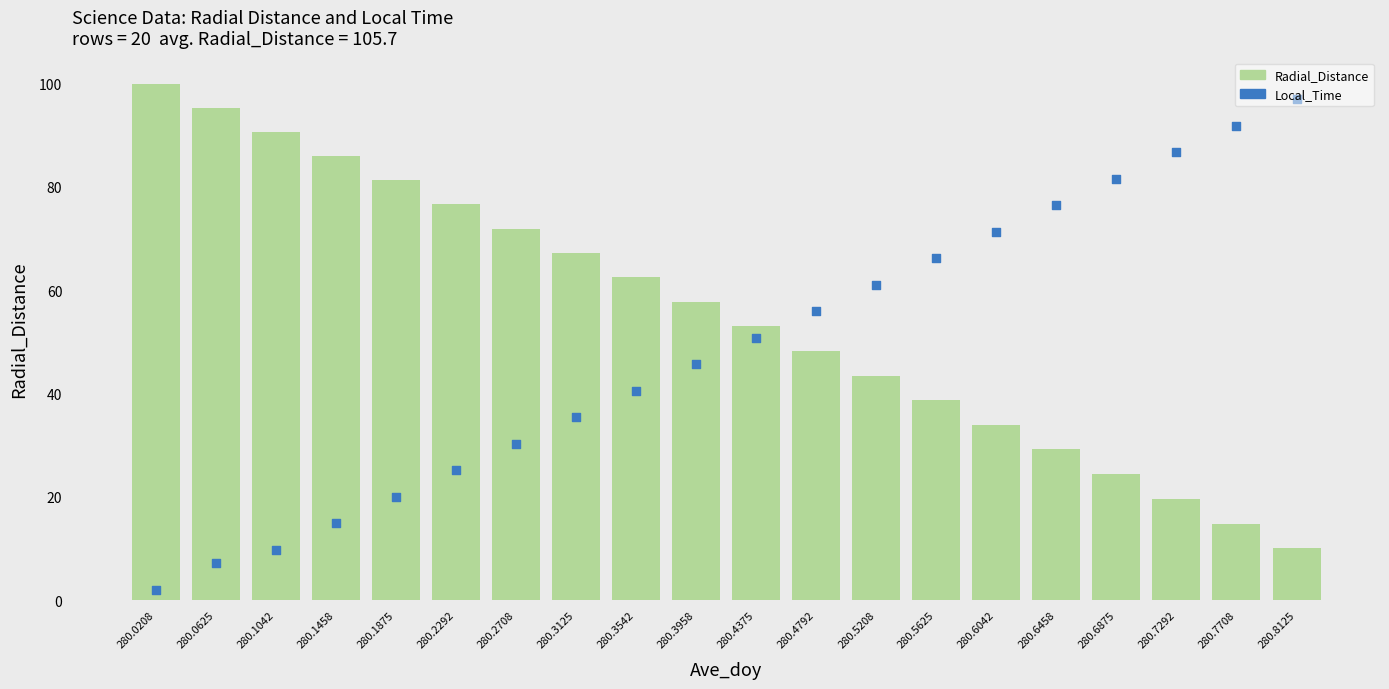

At how many categories does at least one series exceed 11?

20